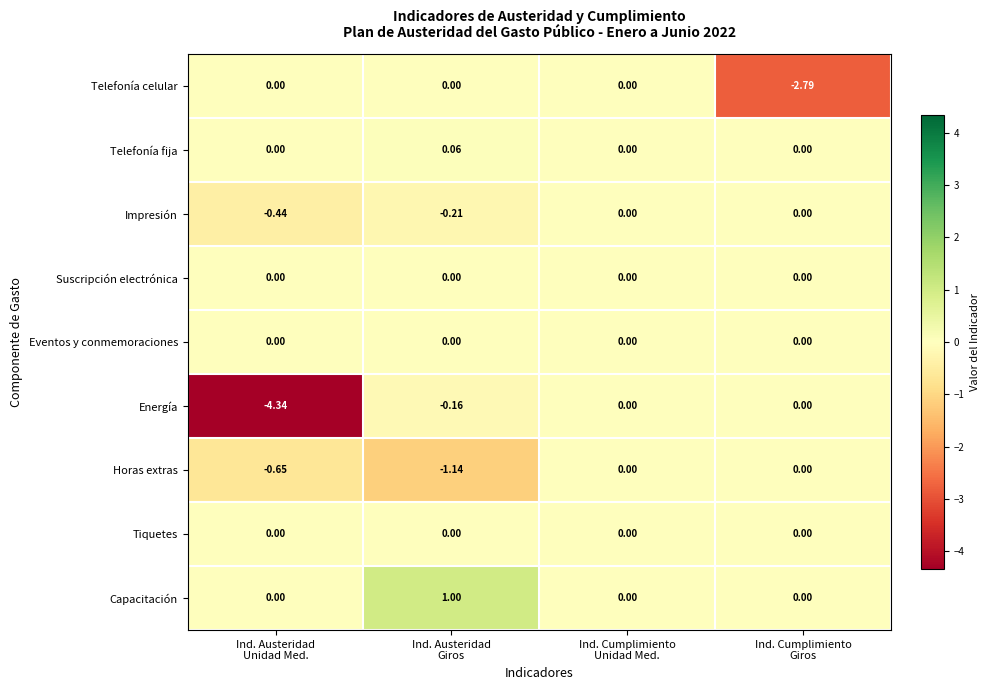

Which series has the largest total across all categories?

Capacitación